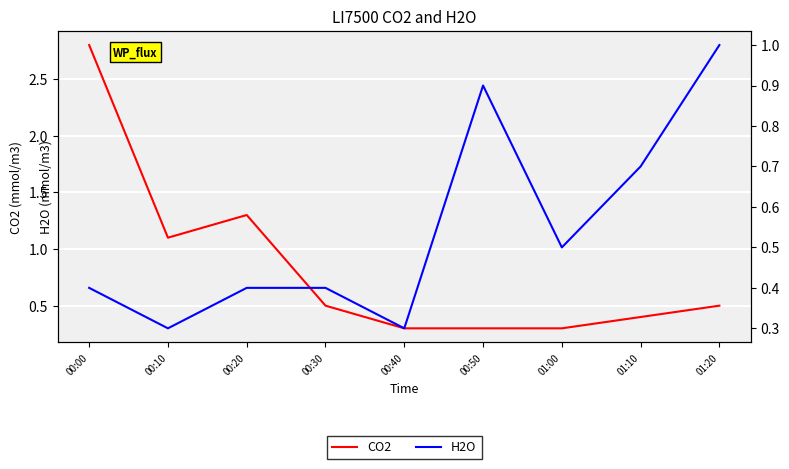

What value does the H2O series have at 00:20?

0.4